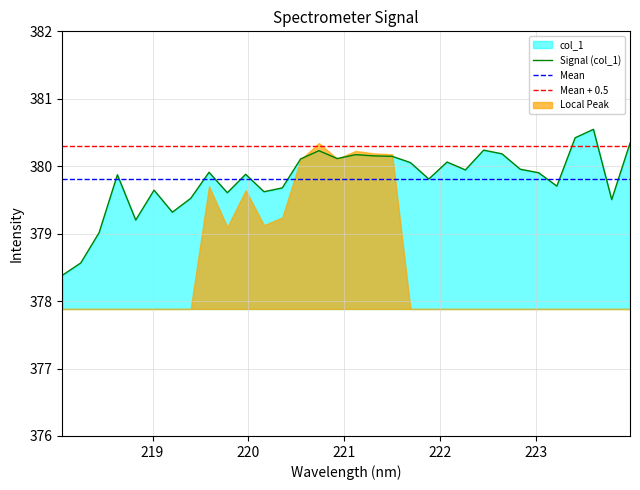

Which category has the highest value across all series?

223.5987